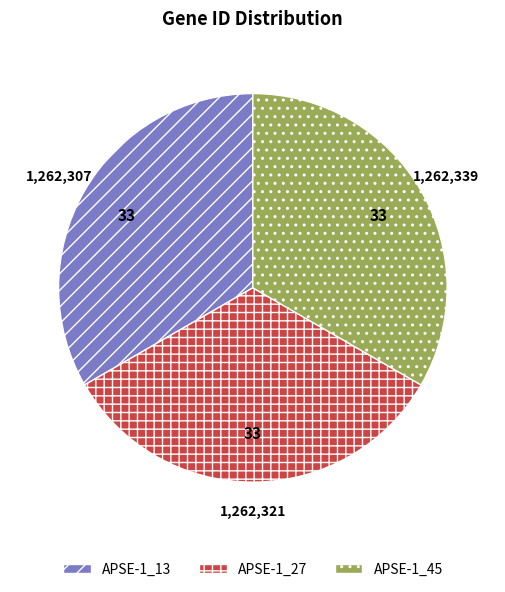

True or false: APSE-1_13 accounts for 33% of the total.

True